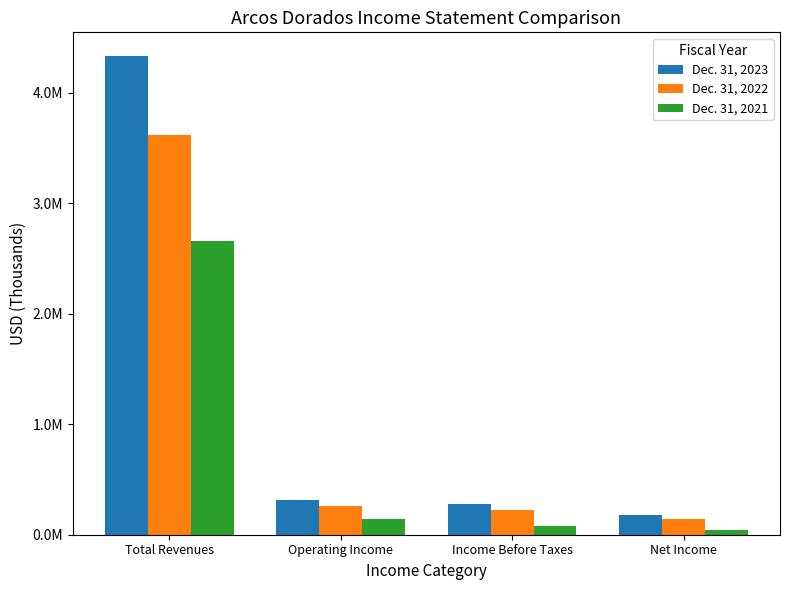

Does the chart contain stacked bars?

No